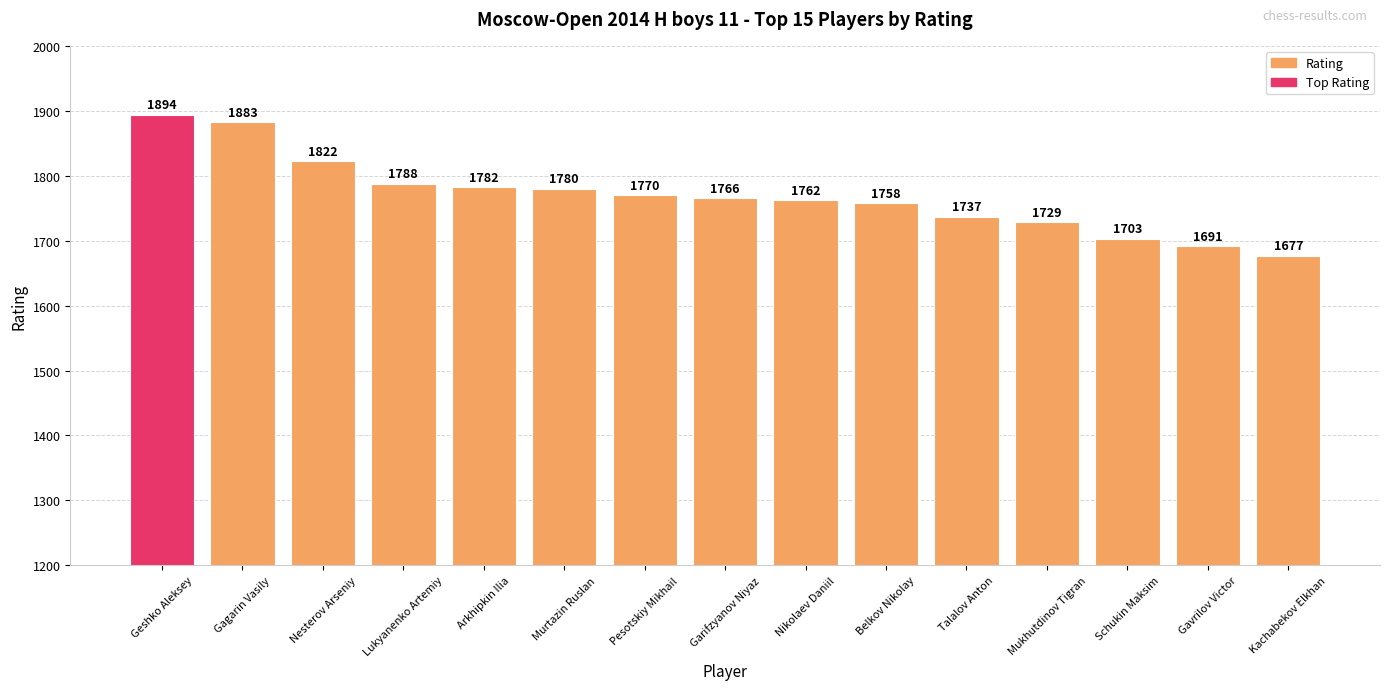

How many bars are there in total?

15